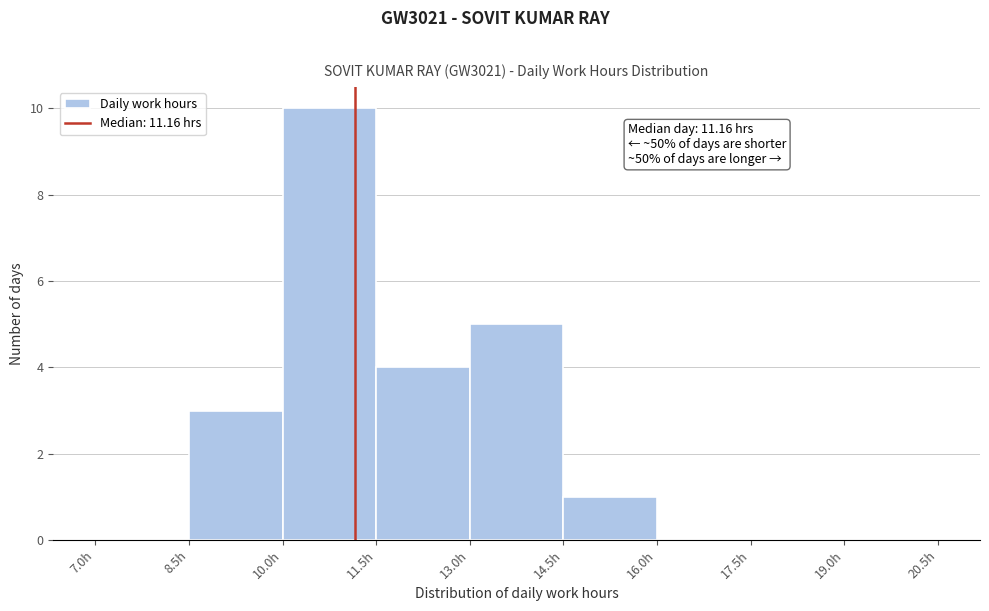

Over which range of the x-axis is the bar tallest?

10.0 to 11.5